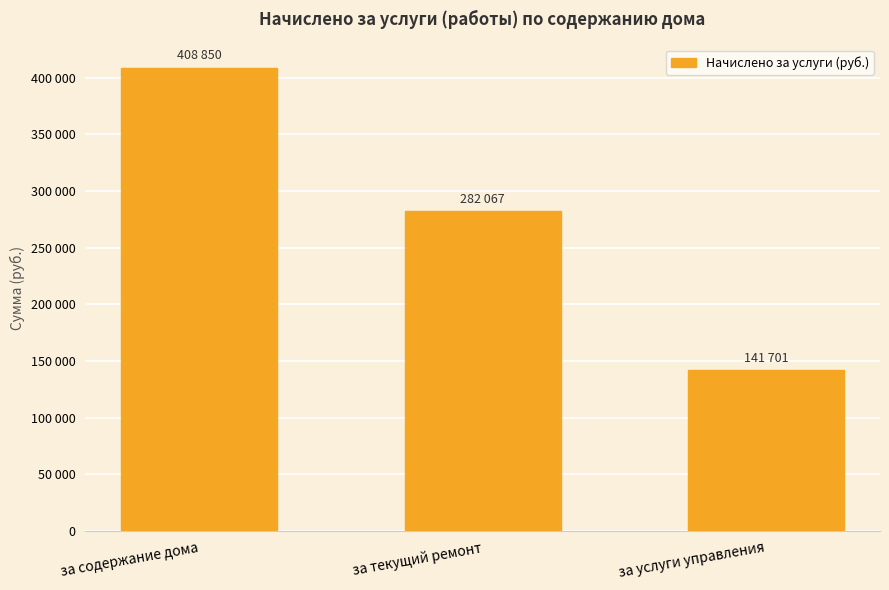

What is the difference between the second highest and minimum values?

140366.6